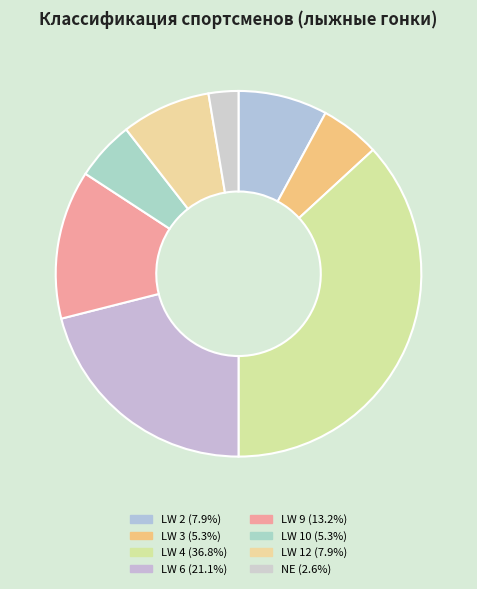

Which category has the smallest portion of the pie?

NE